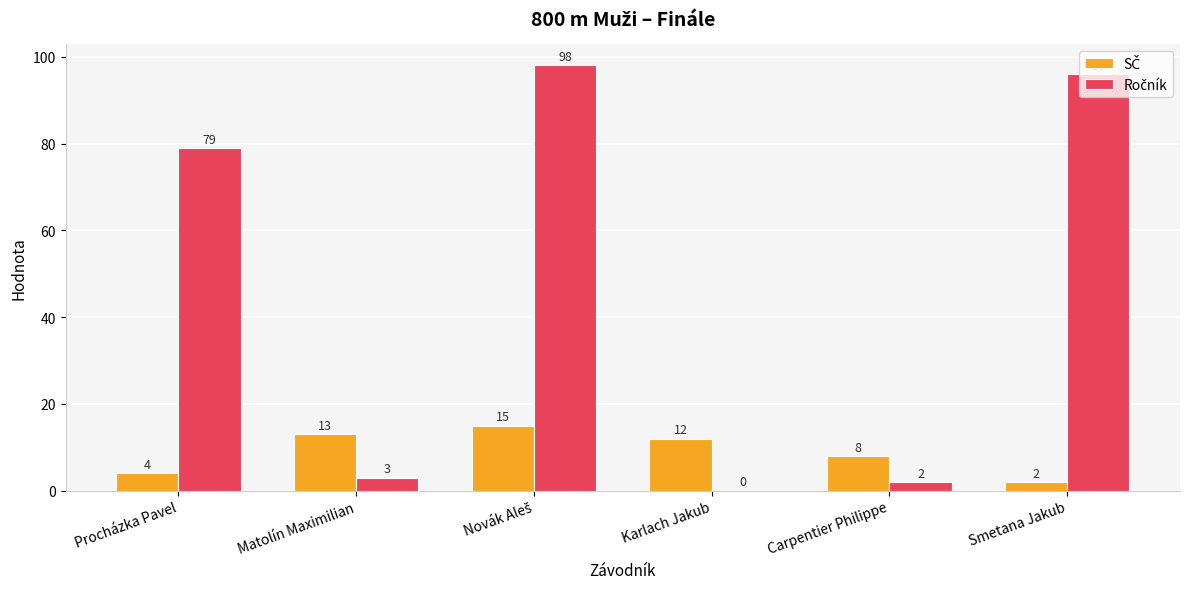

What is the total value across all series at Matolín Maximilian?

16